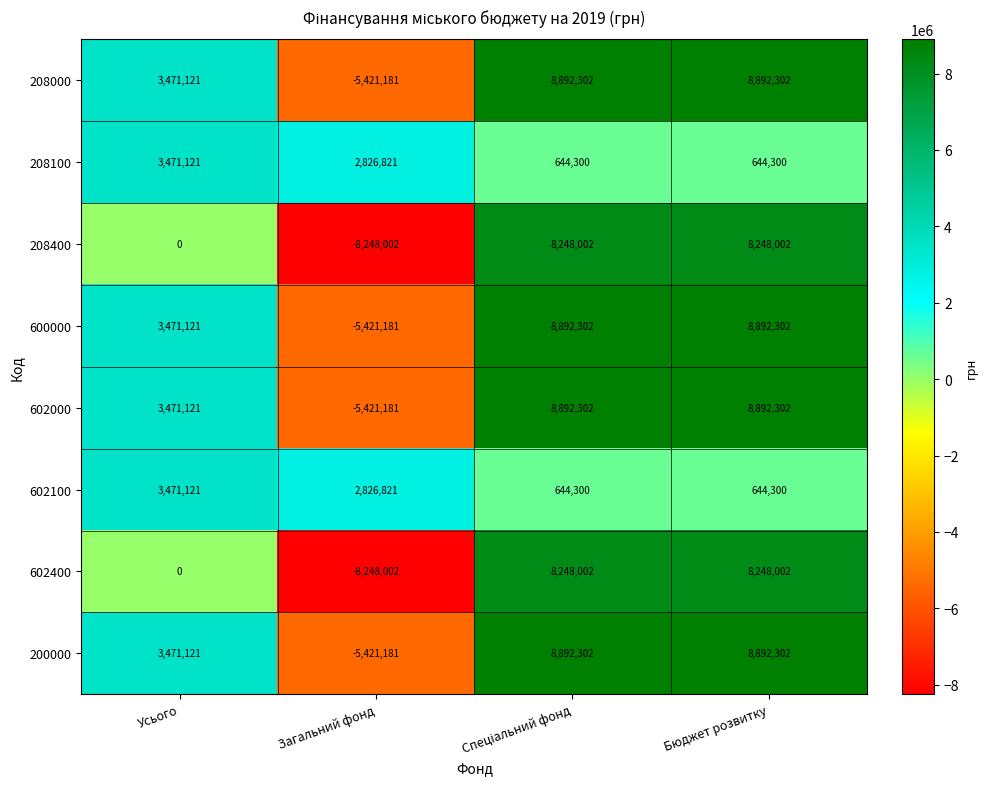

What is the difference between the highest and lowest values at Усього?

3471121